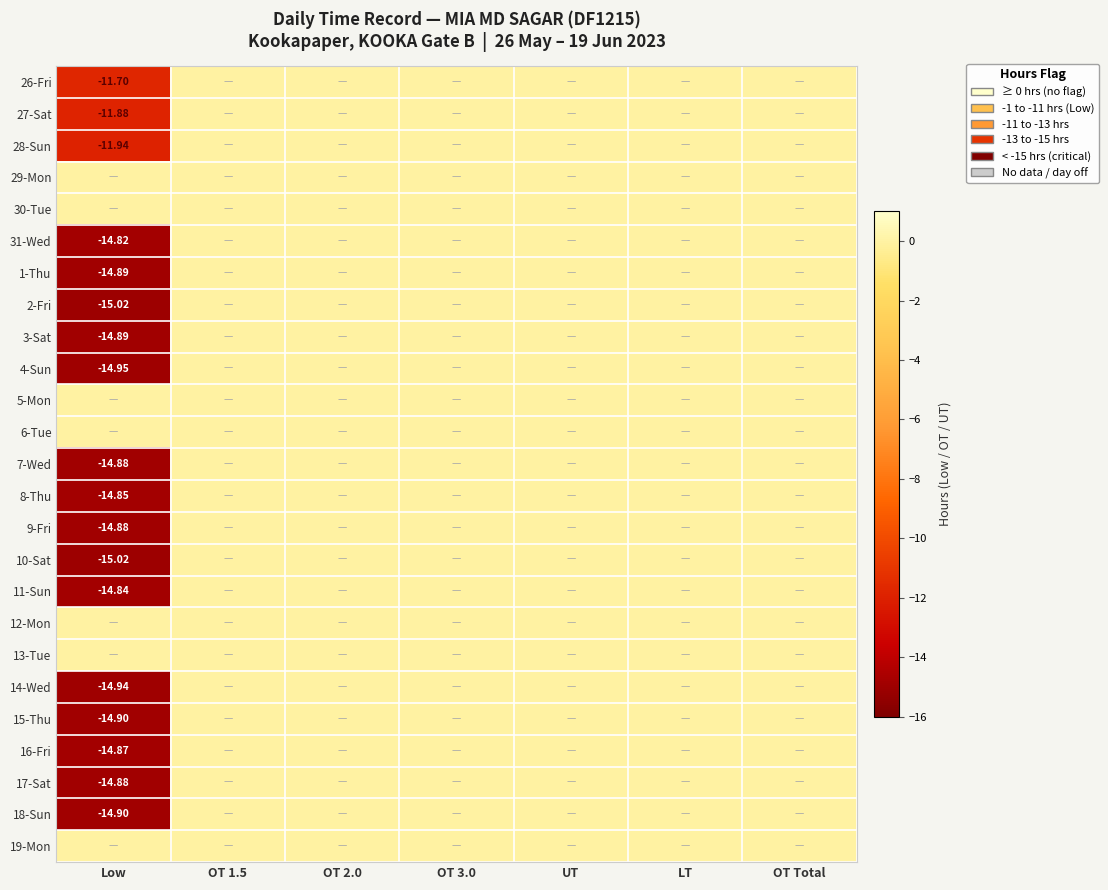

Count the number of data series in this chart.

25